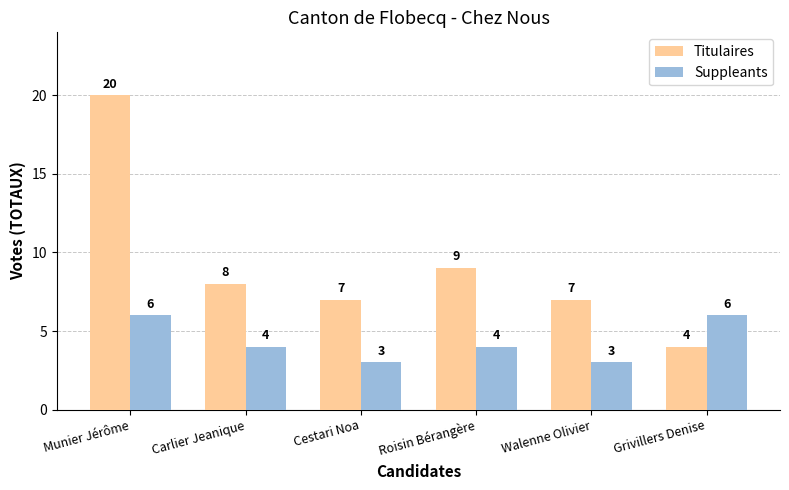

What is the sum of the Suppleants values at Grivillers Denise and Roisin Bérangère?

10